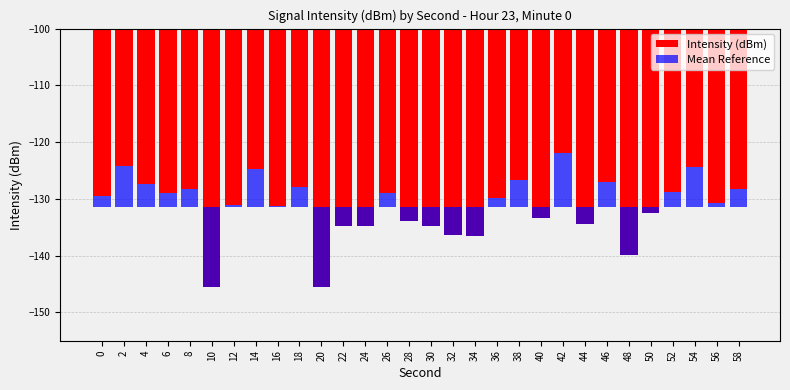

At which label does Intensity (dBm) first exceed -129?

2